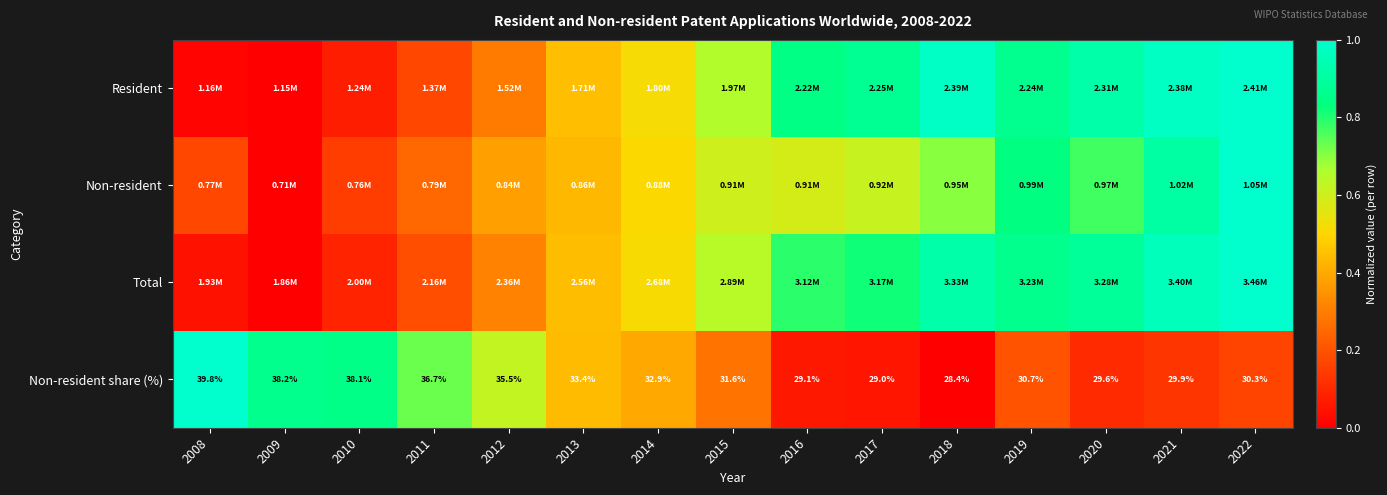

What is the difference between the Non-resident values at 2020 and 2010?

0.6